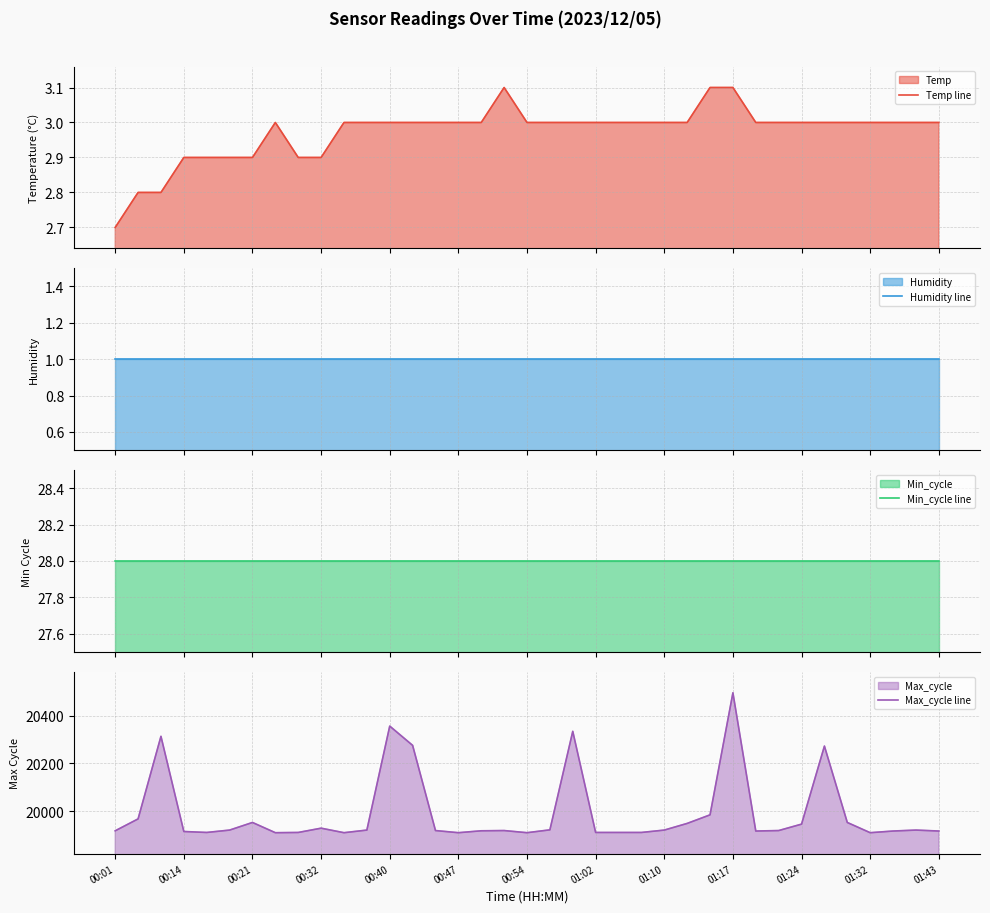

Does the chart display data point markers on the line(s)?

No